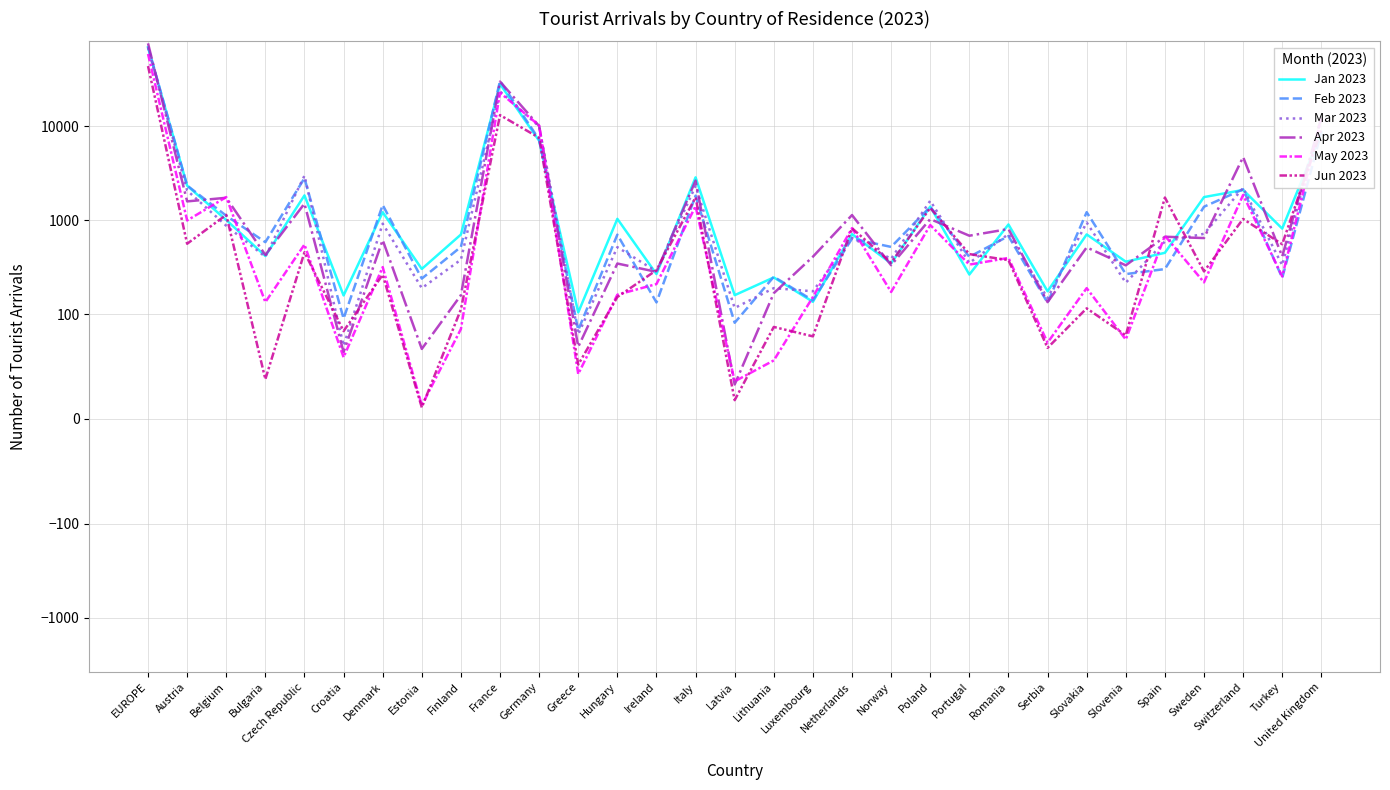

What are all the series names shown in the legend?

Jan 2023, Feb 2023, Mar 2023, Apr 2023, May 2023, Jun 2023